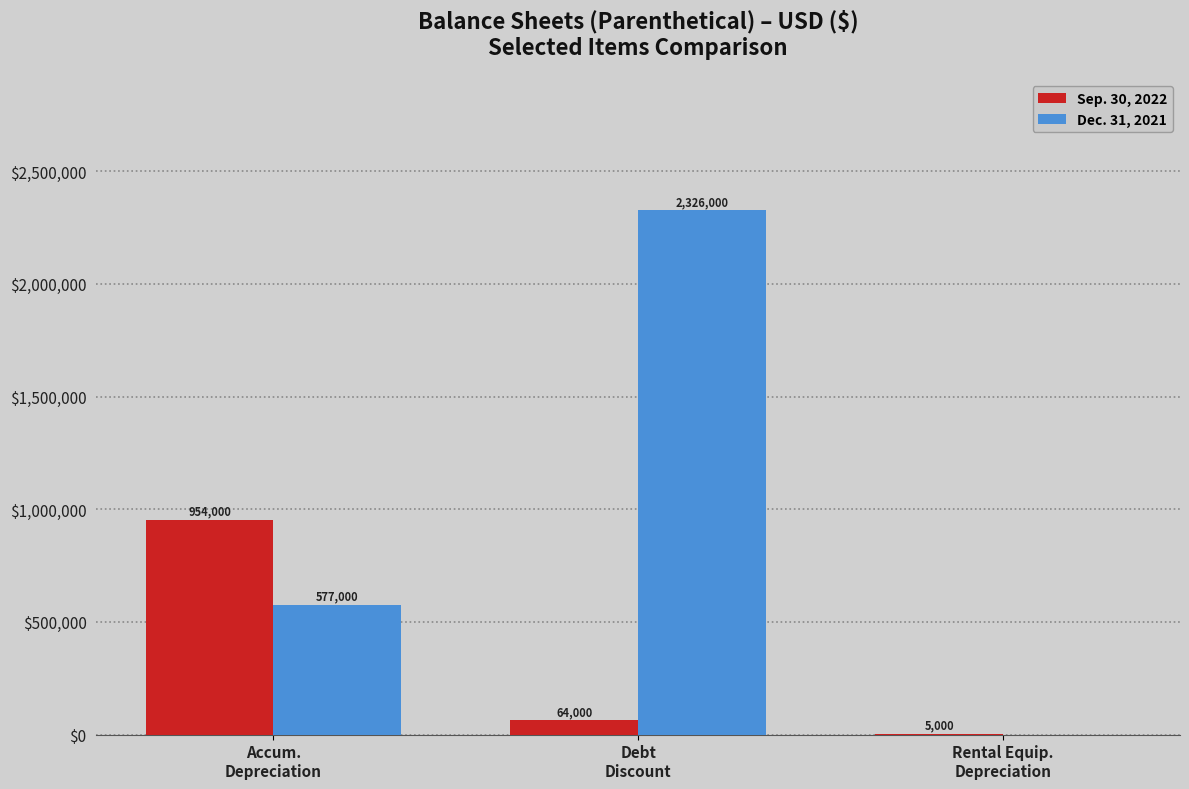

Reading right to left, extract all data points from this chart.

Sep. 30, 2022: Rental Equip.
Depreciation=5000	Debt
Discount=64000	Accum.
Depreciation=954000
Dec. 31, 2021: Rental Equip.
Depreciation=0	Debt
Discount=2326000	Accum.
Depreciation=577000